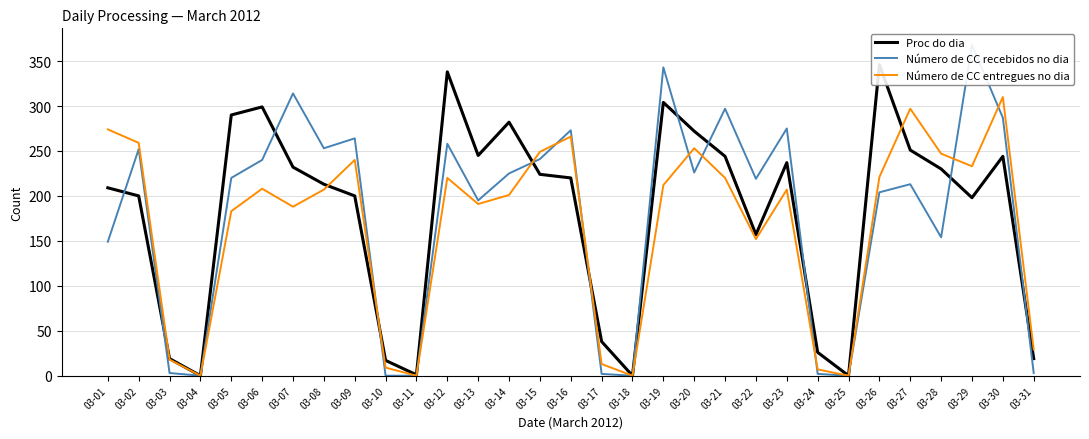

Does the chart display data point markers on the line(s)?

No